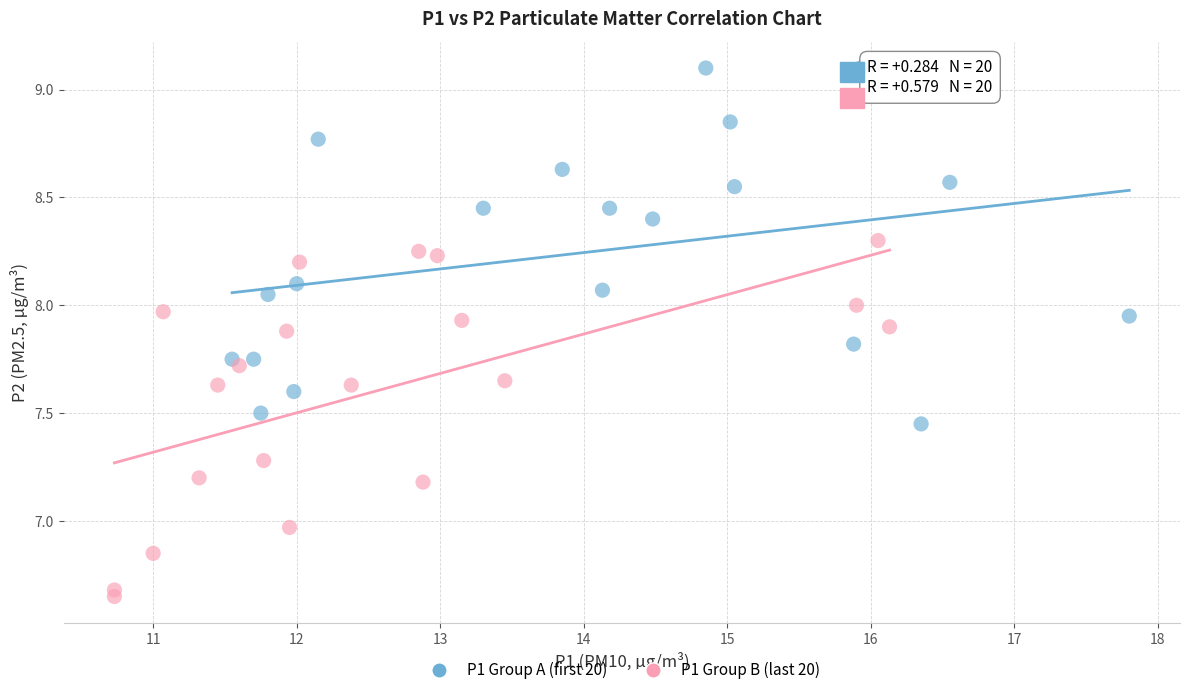

What are all the series names shown in the legend?

P1 Group A (first 20), P1 Group B (last 20)